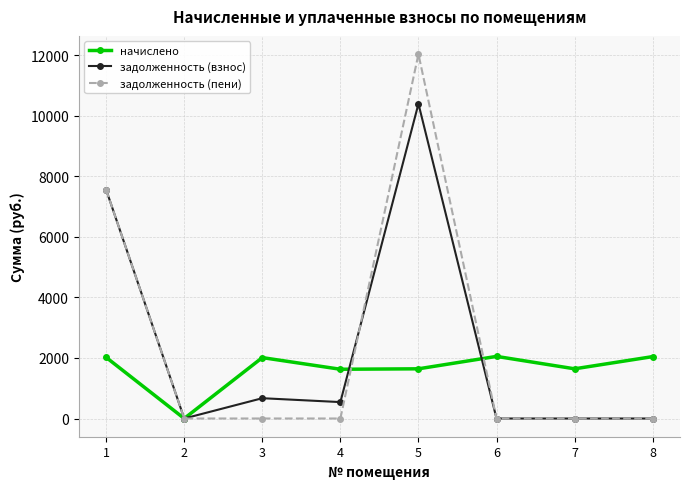

Which series has the widest spread of values?

задолженность (пени)